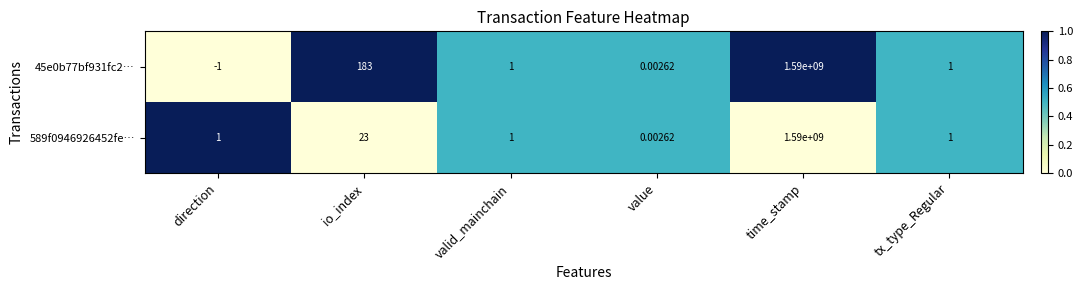

At how many categories does at least one series exceed 0?

6